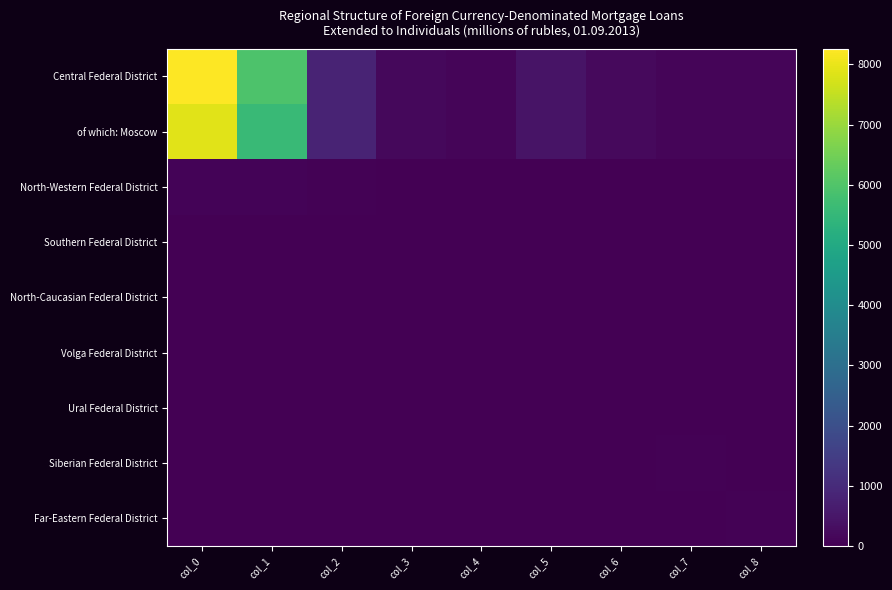

Rank the series by their maximum value, from lowest to highest.

North-Caucasian Federal District, Volga Federal District, Southern Federal District, Ural Federal District, Far-Eastern Federal District, Siberian Federal District, North-Western Federal District, of which: Moscow, Central Federal District